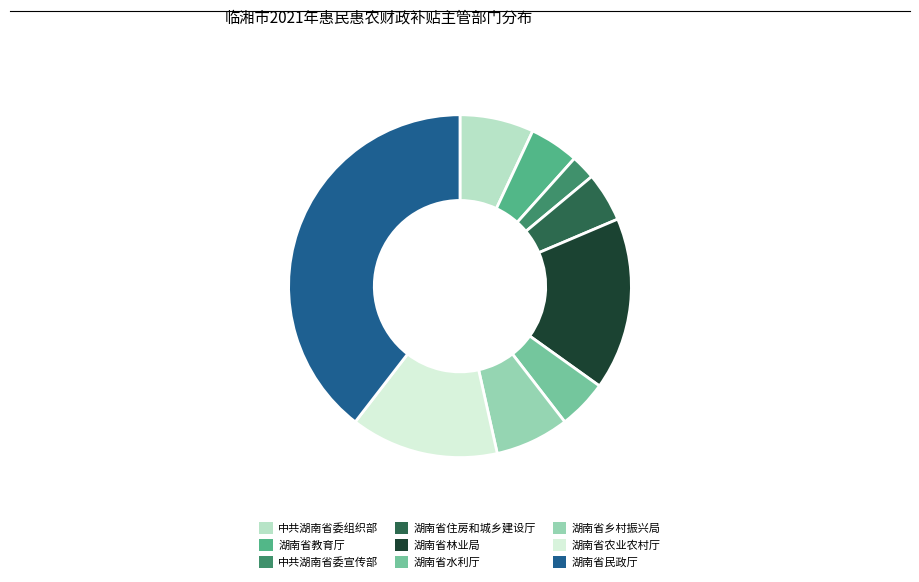

Does 湖南省住房和城乡建设厅 account for over 50% of the chart?

No